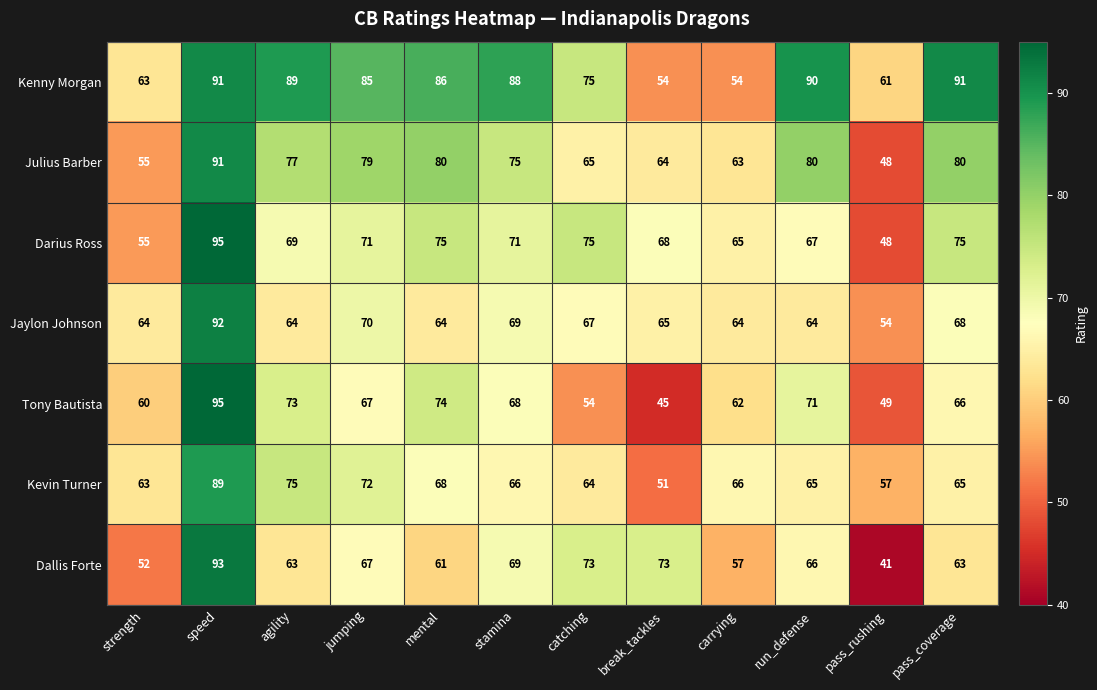

Read the Darius Ross value at stamina.

71